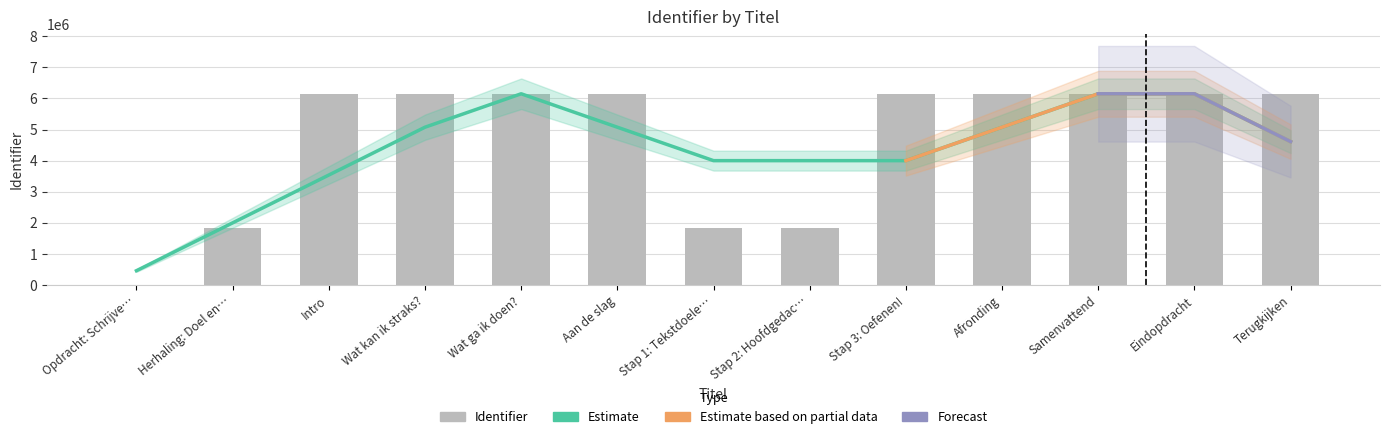

Approximately how many times larger is the value at Terugkijken compared to Aan de slag?

1.0